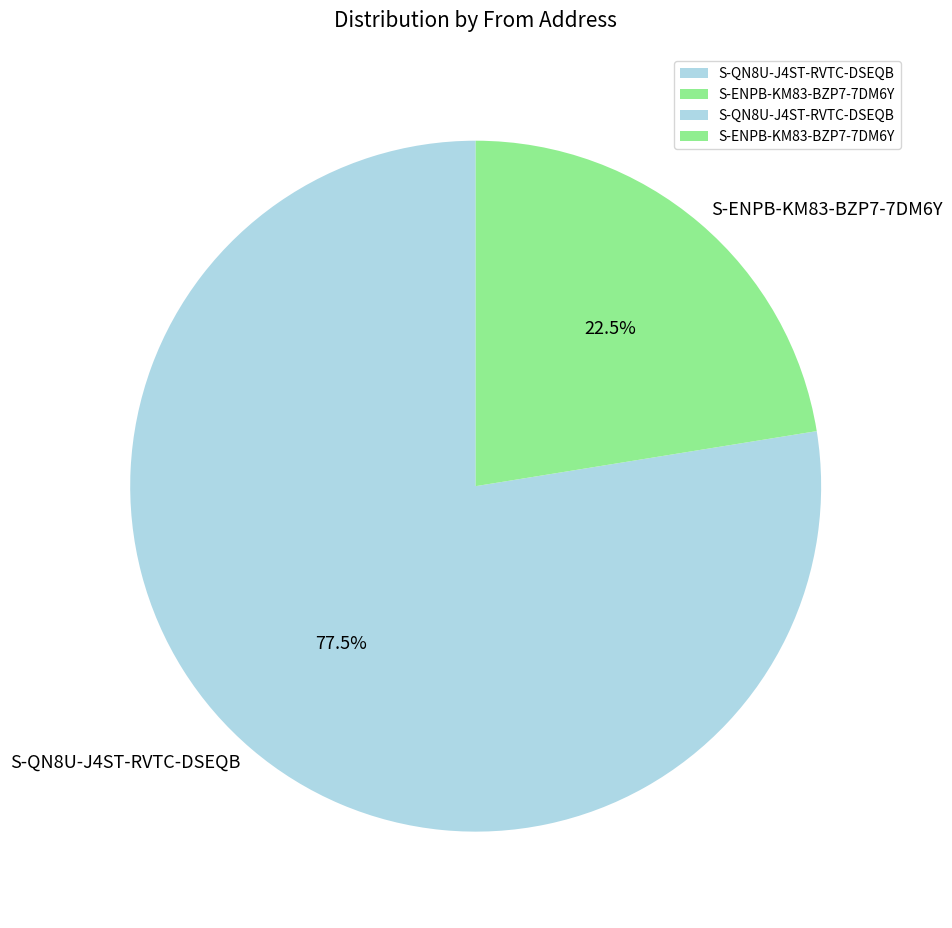

Rank the categories by value from highest to lowest.

S-QN8U-J4ST-RVTC-DSEQB, S-ENPB-KM83-BZP7-7DM6Y